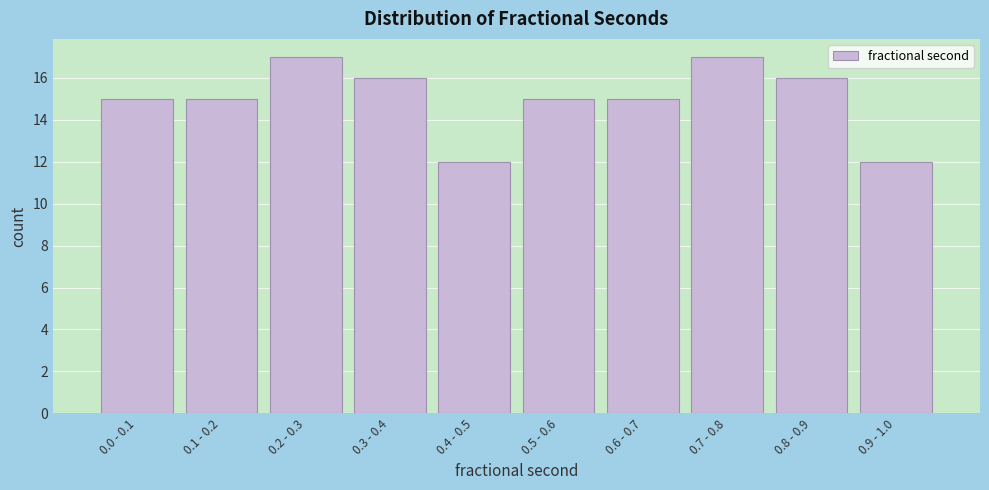

Reading right to left, list all the values displayed in this chart.

0.9 - 1.0=12	0.8 - 0.9=16	0.7 - 0.8=17	0.6 - 0.7=15	0.5 - 0.6=15	0.4 - 0.5=12	0.3 - 0.4=16	0.2 - 0.3=17	0.1 - 0.2=15	0.0 - 0.1=15